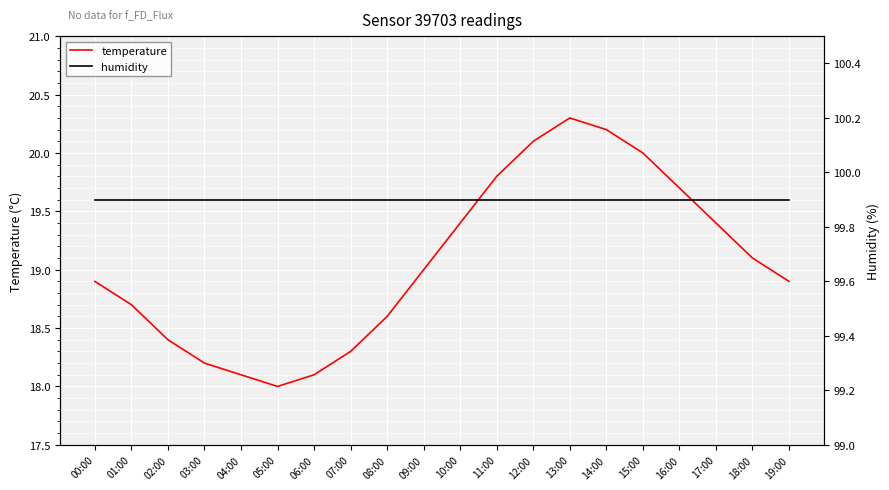

Which category has the highest value in the humidity series?

00:00